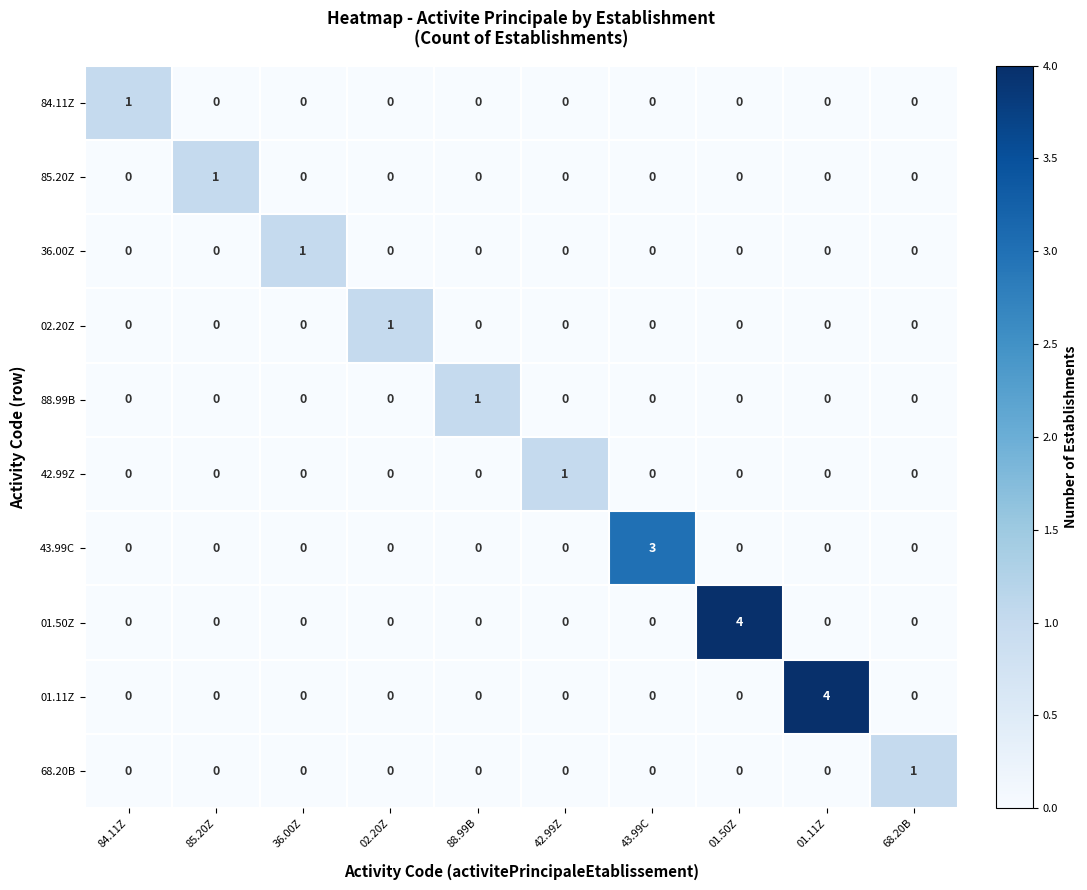

Count the 85.20Z values in the range 0 to 1.

10